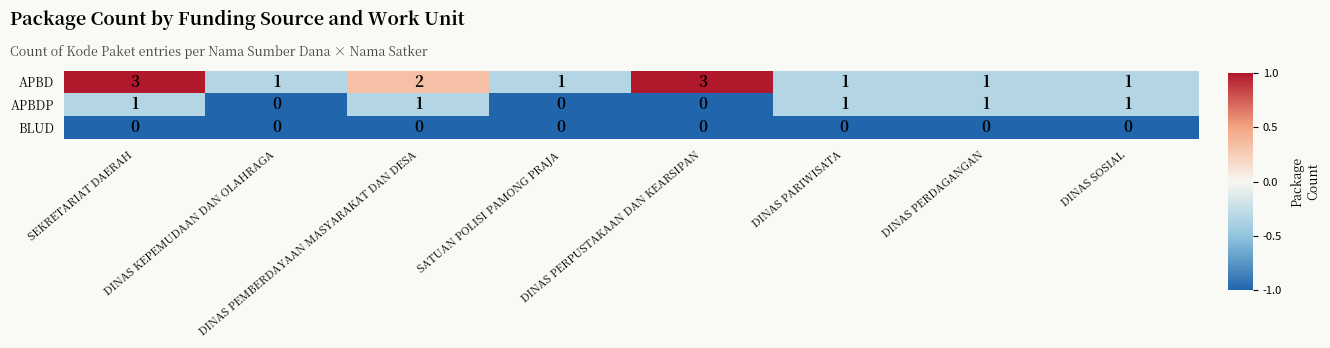

How many series are shown in this chart?

3